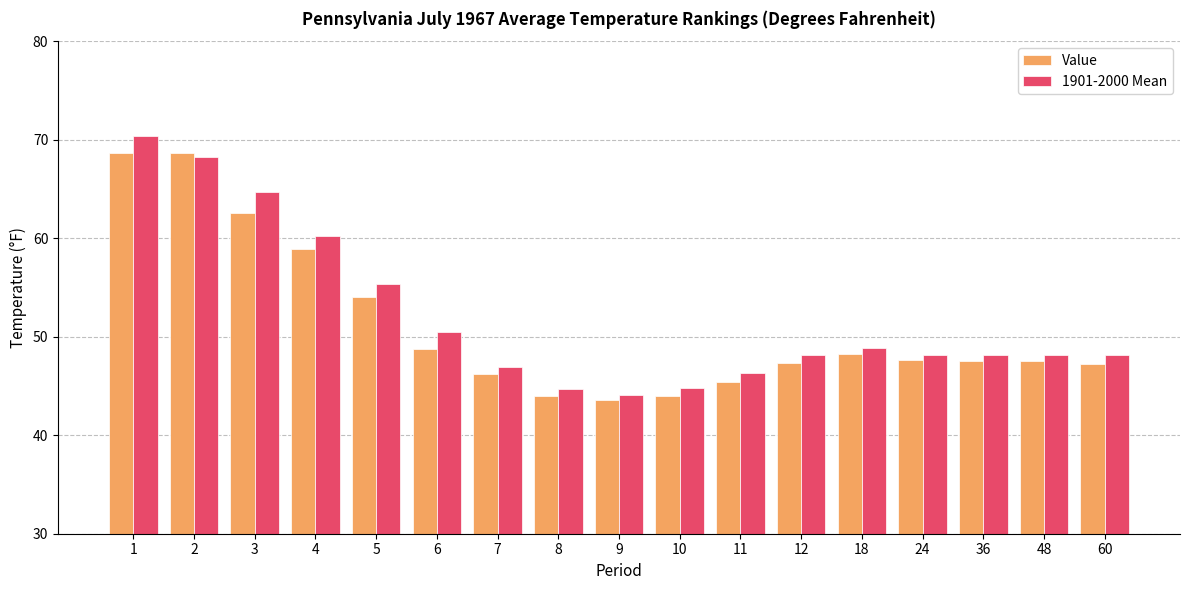

Between 4 and 24, which series saw the biggest shift?

1901-2000 Mean